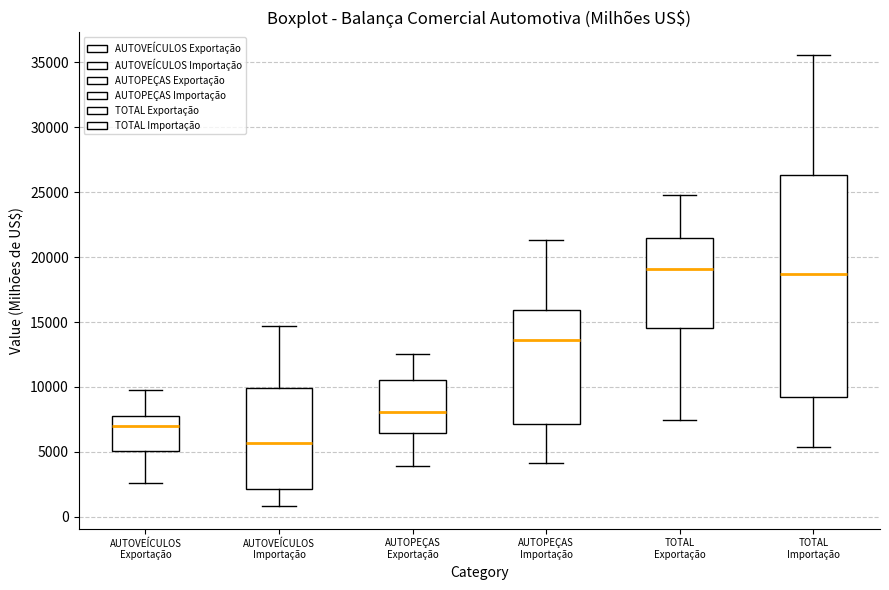

Which box is the tallest, from its lower edge to its upper edge?

TOTAL Importação